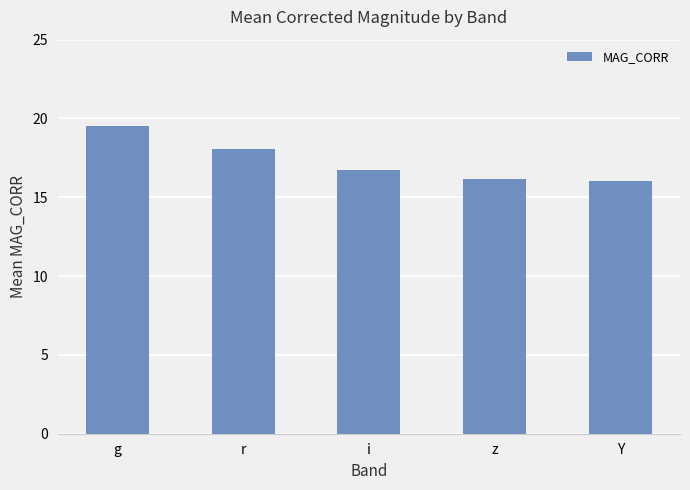

Which label corresponds to the largest value in the chart?

g